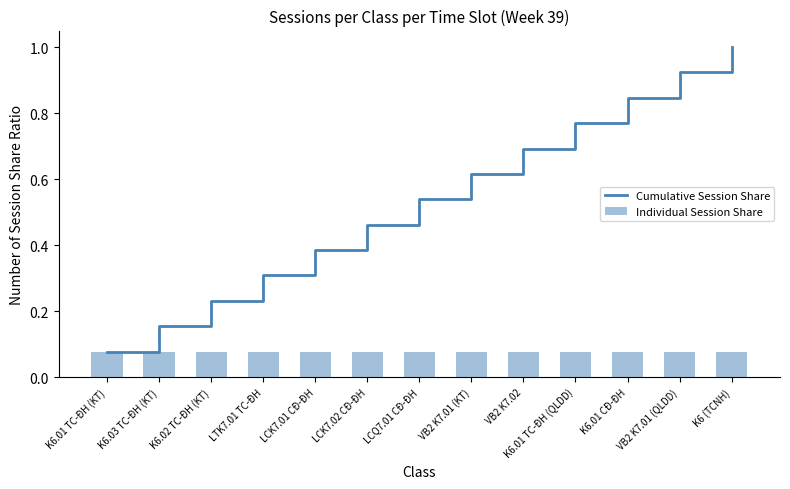

What position from the right is K6.03 TC-ĐH (KT)?

12